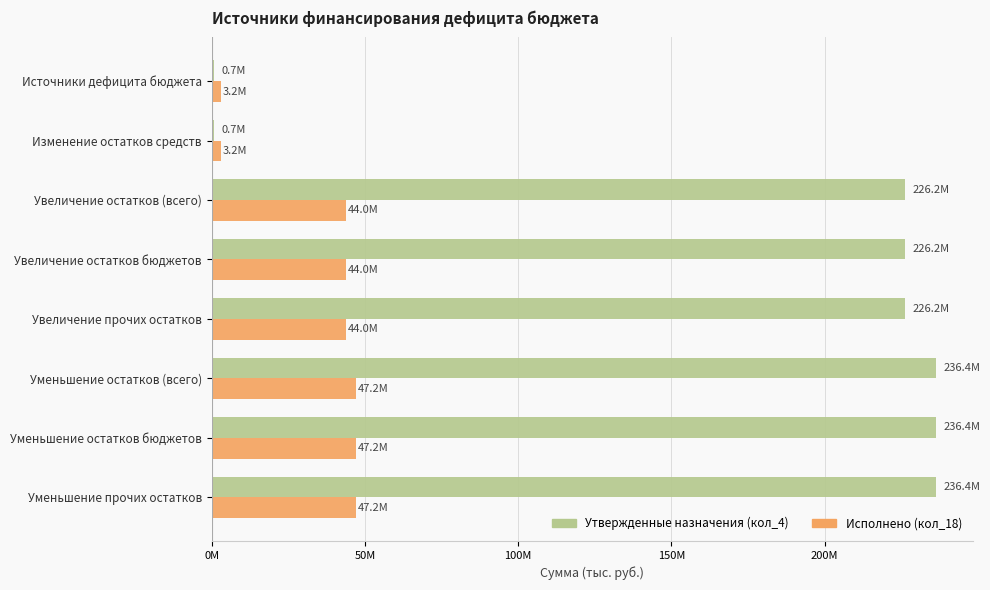

Reading left to right, what are all the values shown in this chart?

Утвержденные назначения (кол_4): 703554.5	703554.5	226150027.2	226150027.2	226150027.2	236406773.7	236406773.7	236406773.7
Исполнено (кол_18): 3196681.0	3196681.0	43972051.4	43972051.4	43972051.4	47168732.5	47168732.5	47168732.5